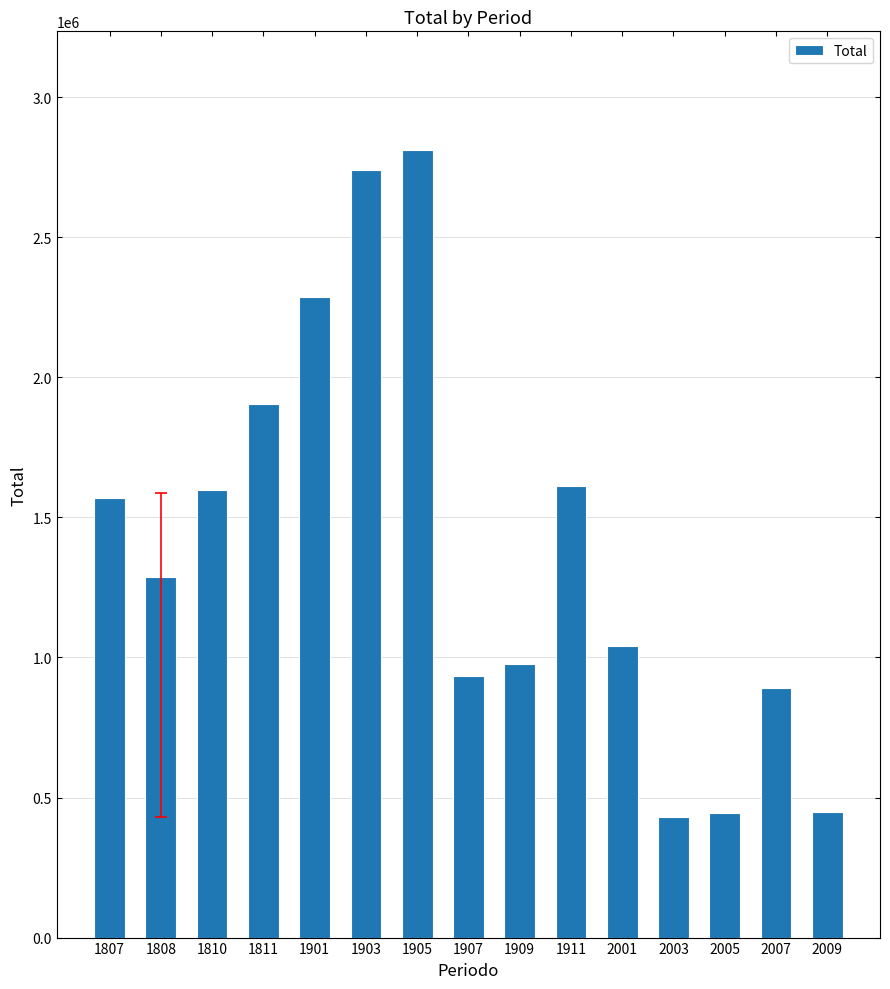

What is the change in value from 1905 to 2003?

-2382939.5